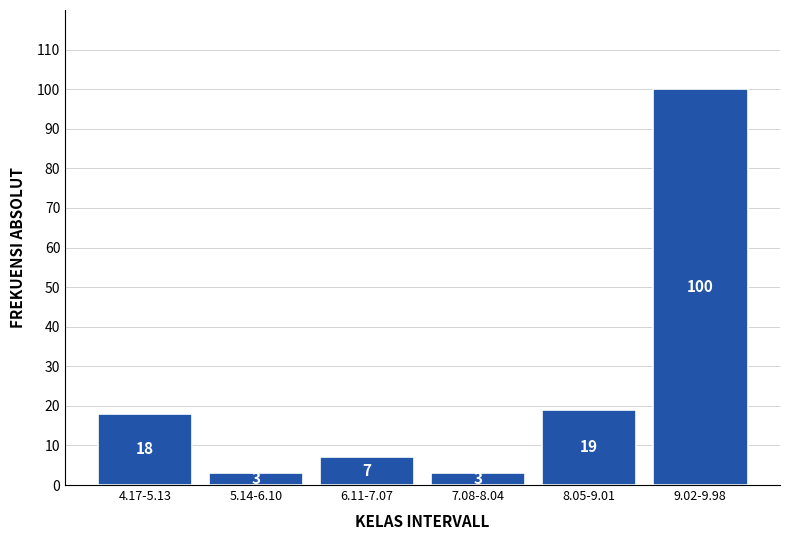

Reading left to right, list all the values displayed in this chart.

4.17-5.13=18	5.14-6.10=3	6.11-7.07=7	7.08-8.04=3	8.05-9.01=19	9.02-9.98=100